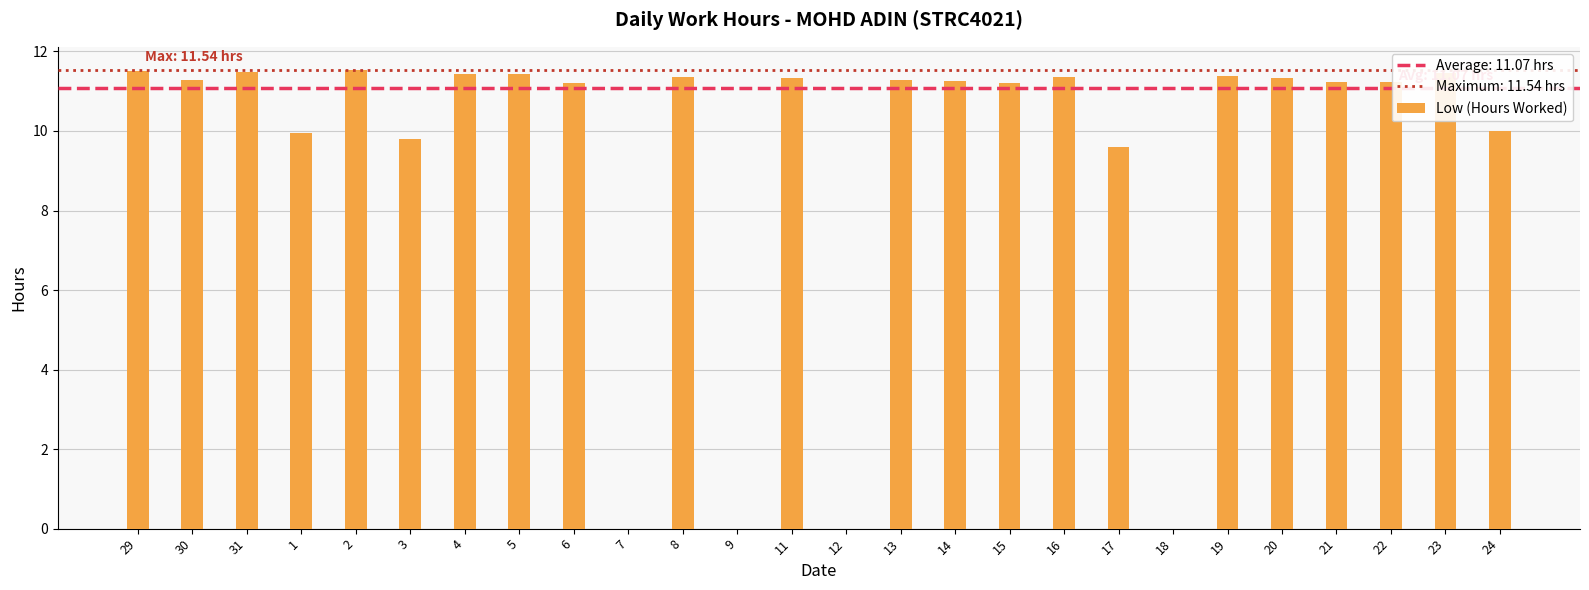

Between 4 and 12, which is larger?

4